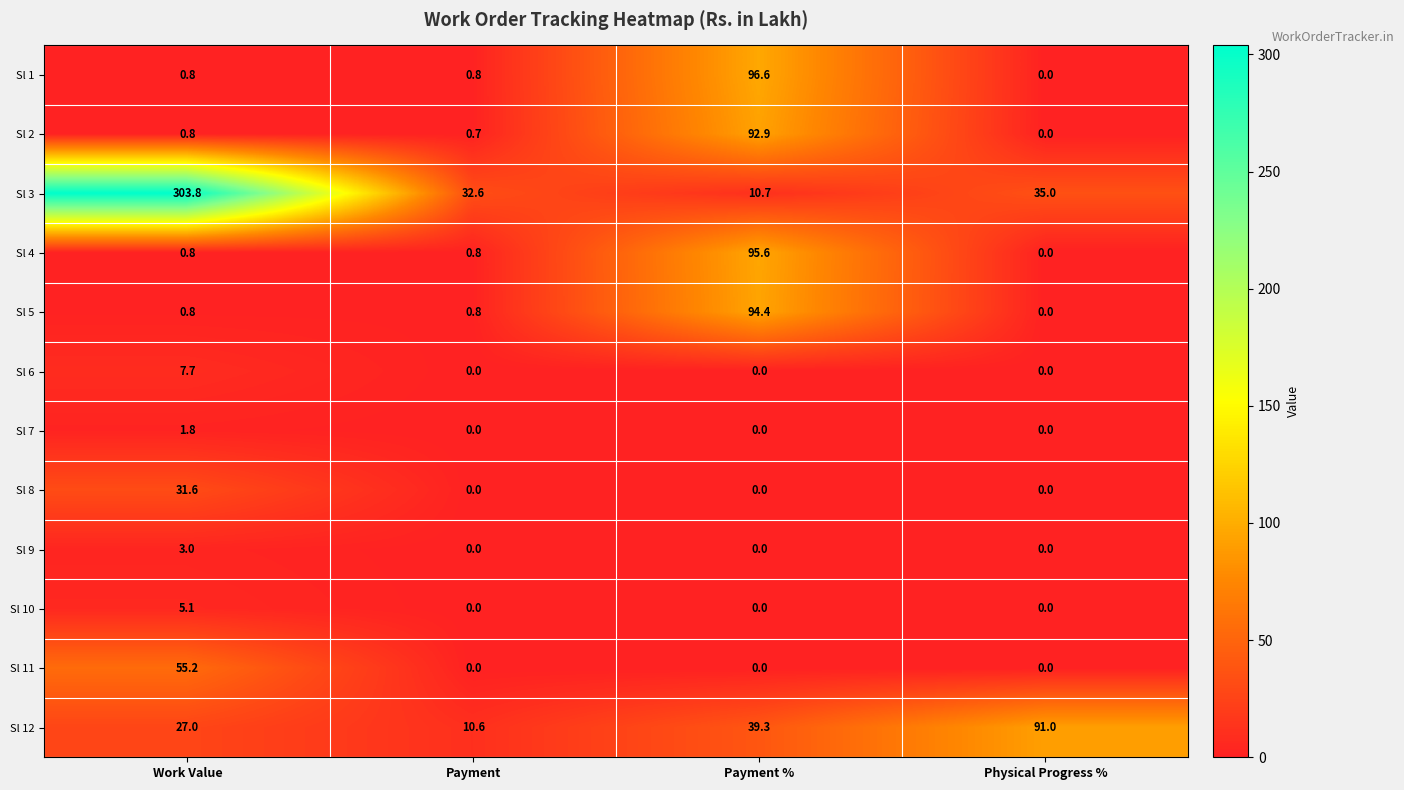

What is the average value of the Sl 12 series?

42.0